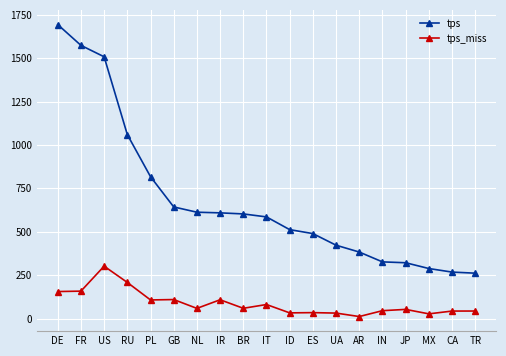

The tps_miss series shows 108.3 at PL. True or false?

True